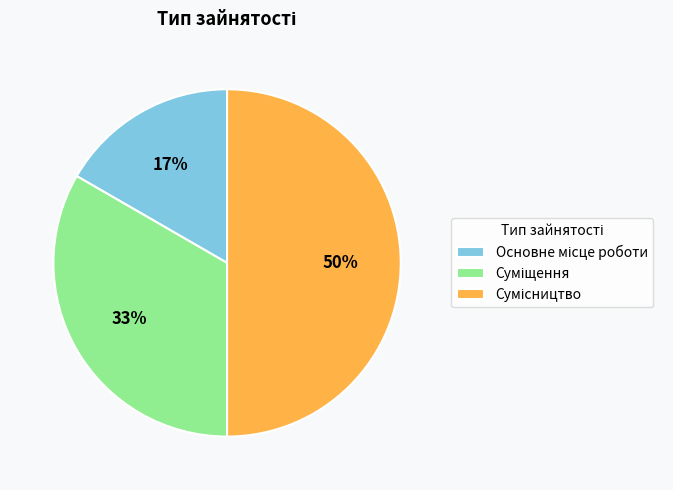

To the nearest percent, what is the average slice percentage?

33%